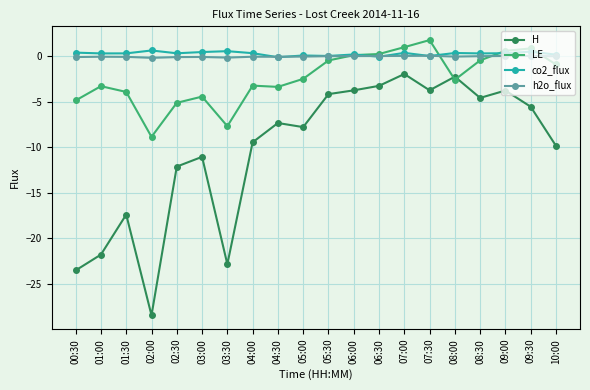

At 03:00, list the series in order from smallest to largest.

H, LE, h2o_flux, co2_flux